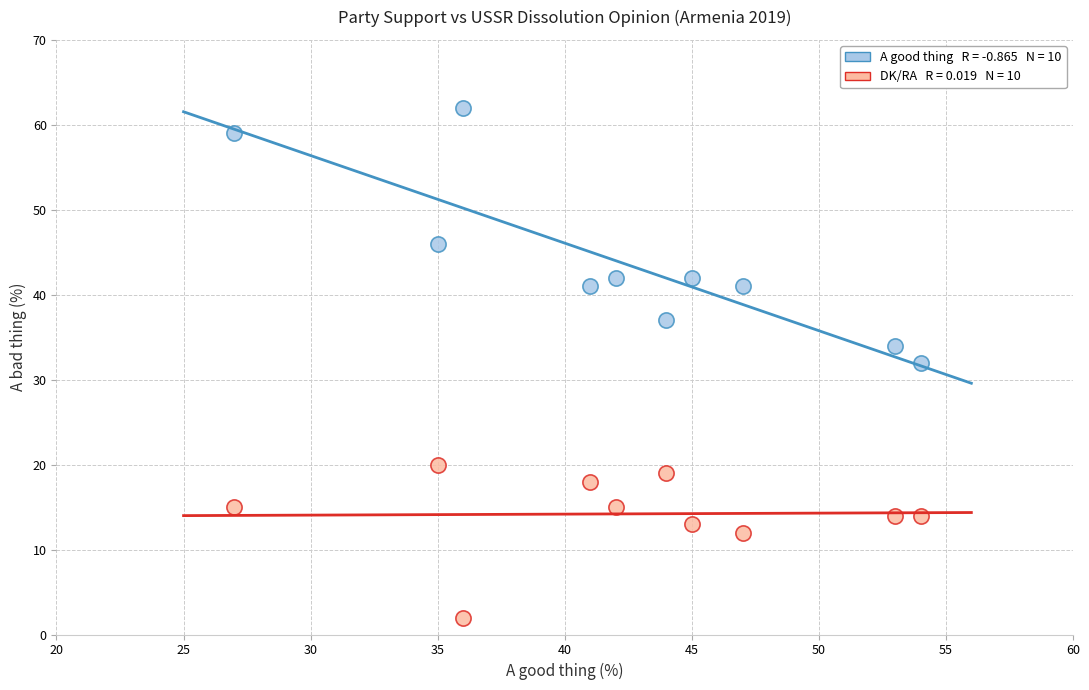

Across all data points, what is the range of X values (max minus min)?

27